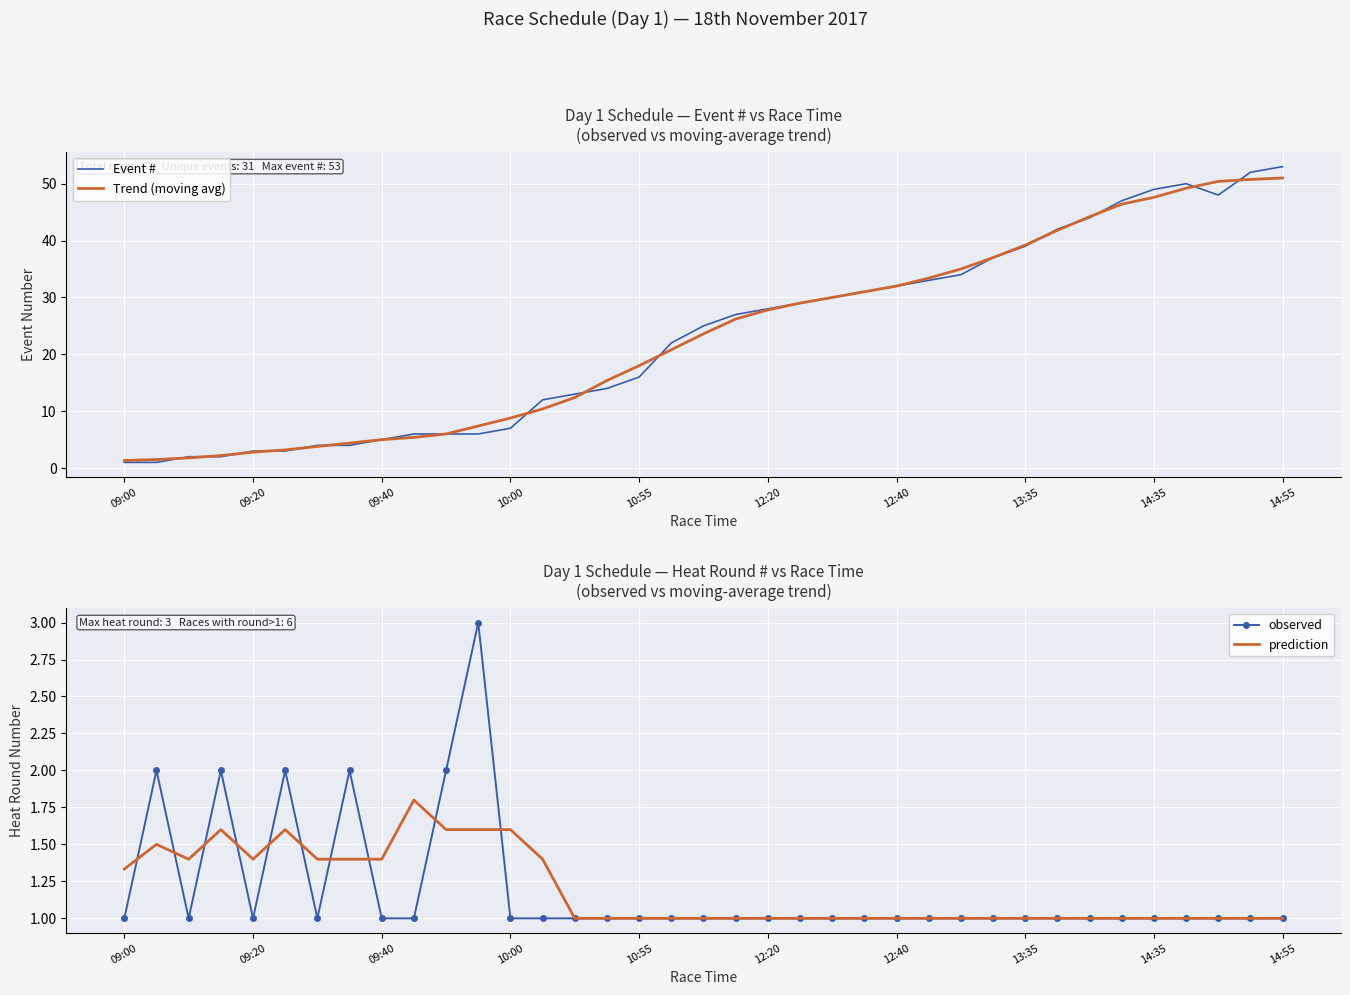

List the series in order of their peak value, highest first.

Event #, Trend (moving avg), observed, prediction